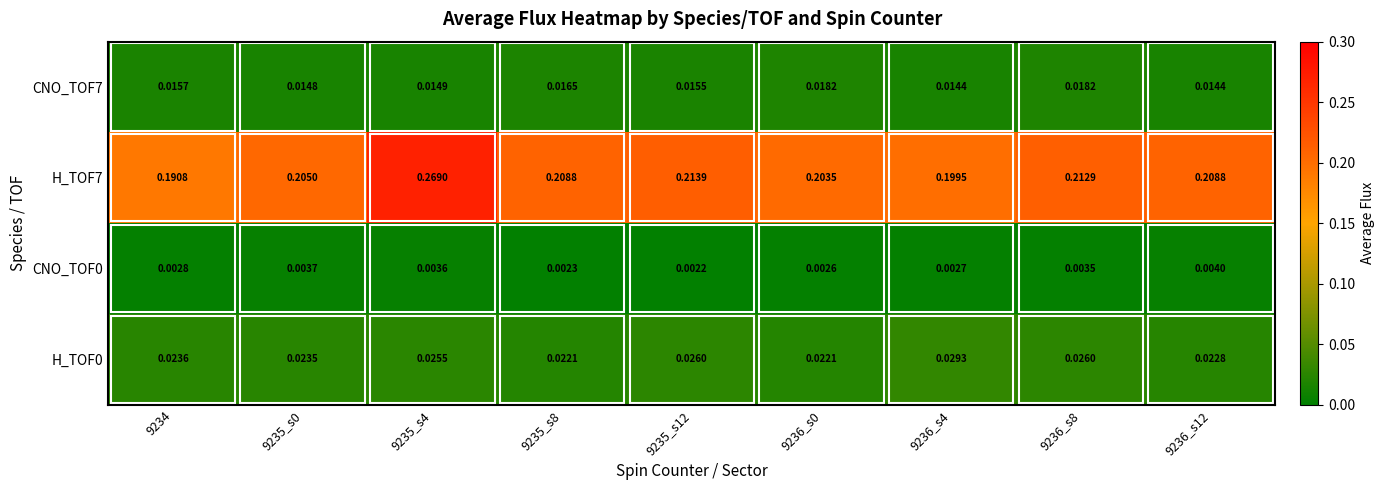

Is the value of H_TOF0 at 9236_s8 greater than the value of H_TOF7 at 9234?

No